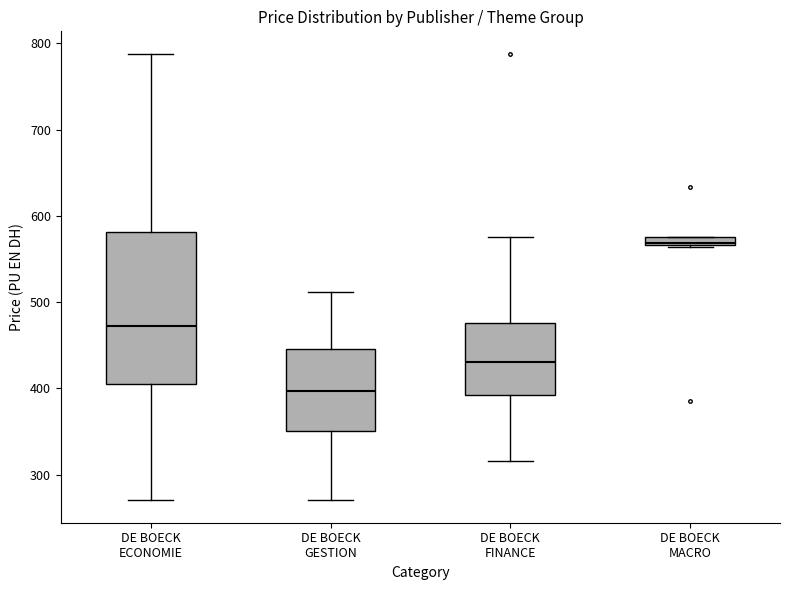

Comparing the boxes themselves (not the whiskers), which one is the tallest?

DE BOECK ECONOMIE